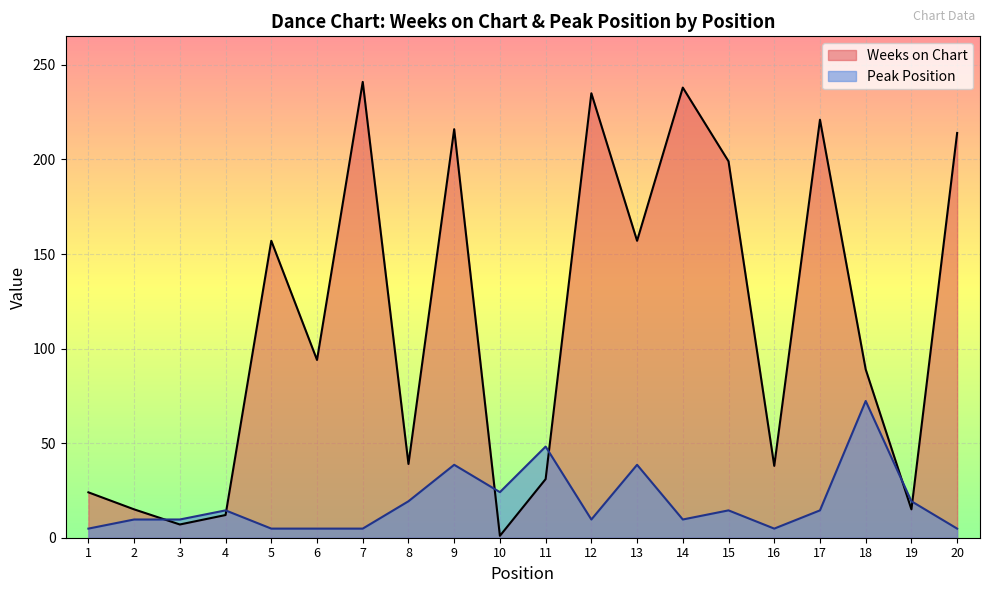

At which label is Peak Position closest to 38?

9